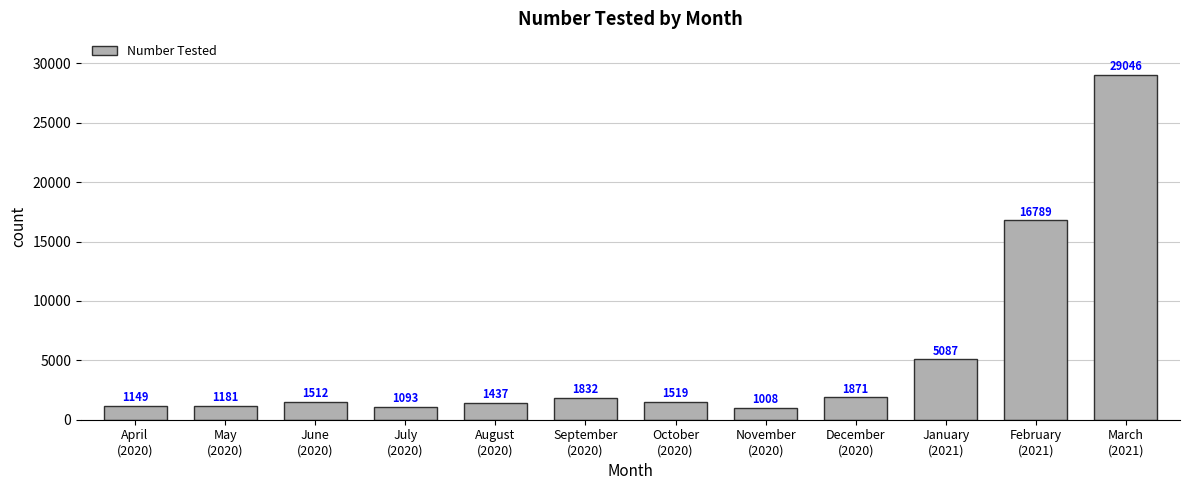

What is the label of the 6th bar from the left?

September
(2020)